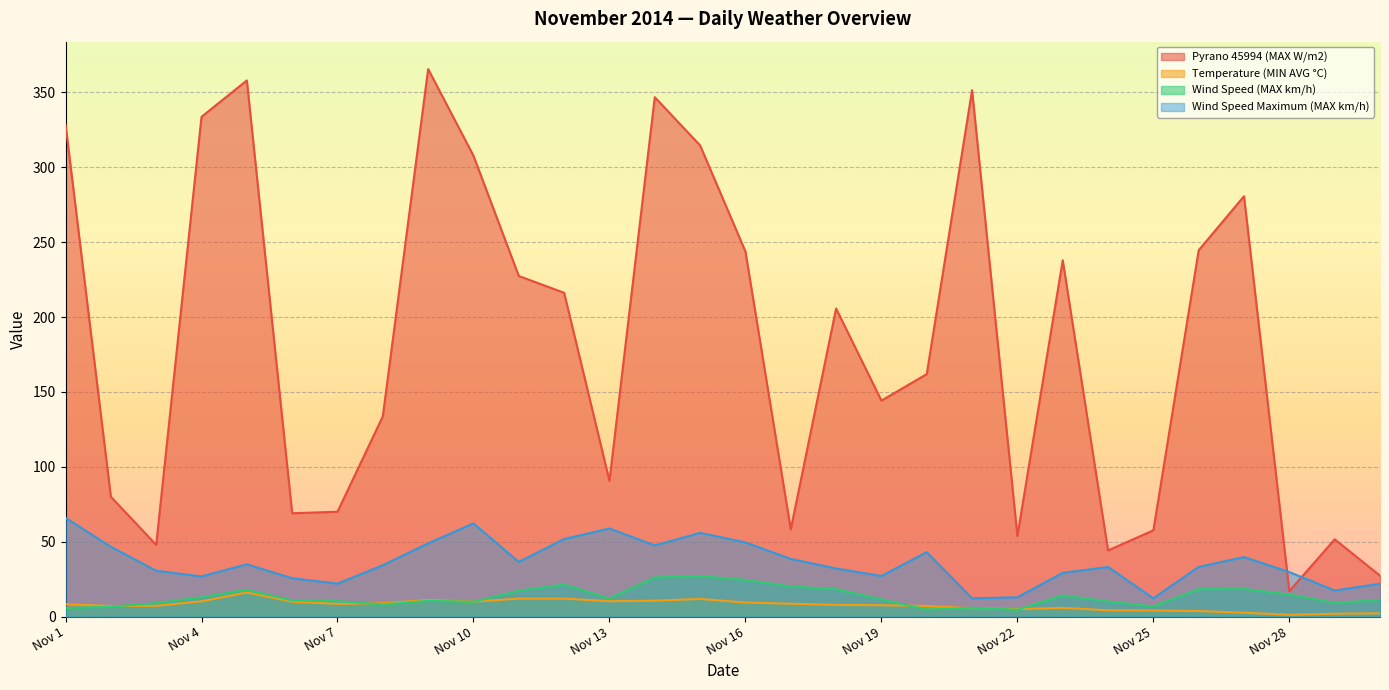

Which series has the largest total across all categories?

Pyrano 45994 (MAX W/m2)